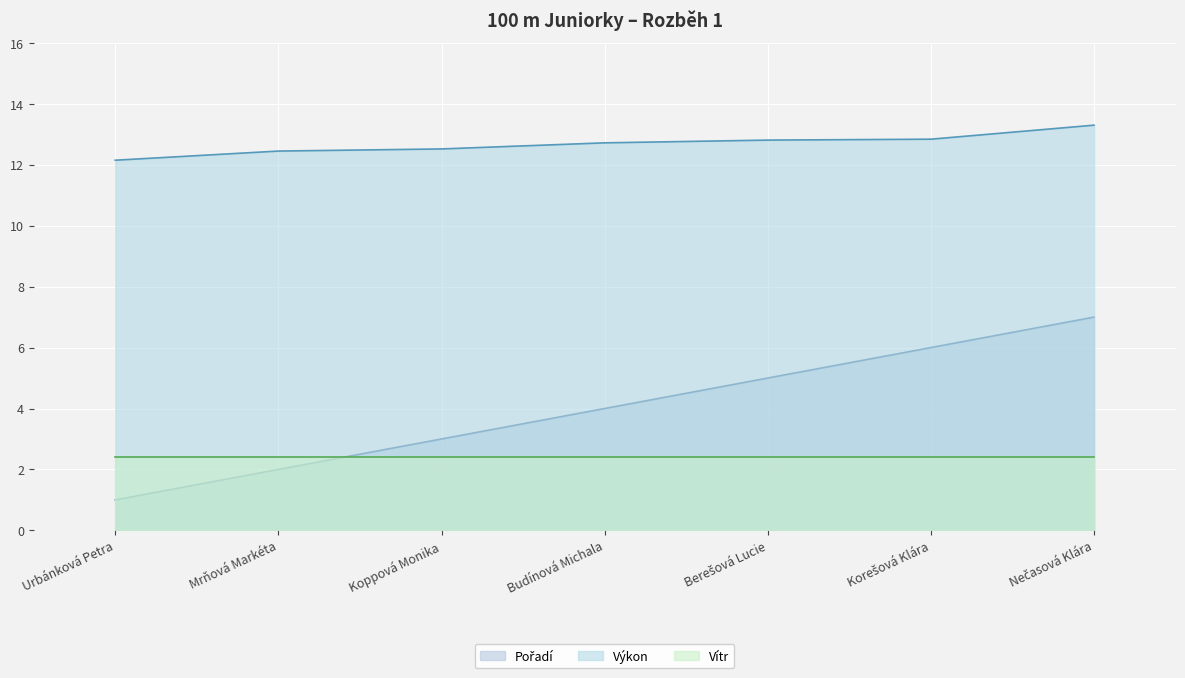

Between Korešová Klára and Nečasová Klára, which series saw the biggest shift?

Pořadí